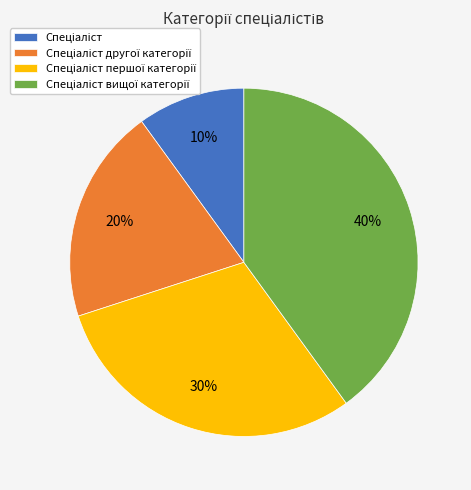

Is there any slice that represents more than half of the pie?

No